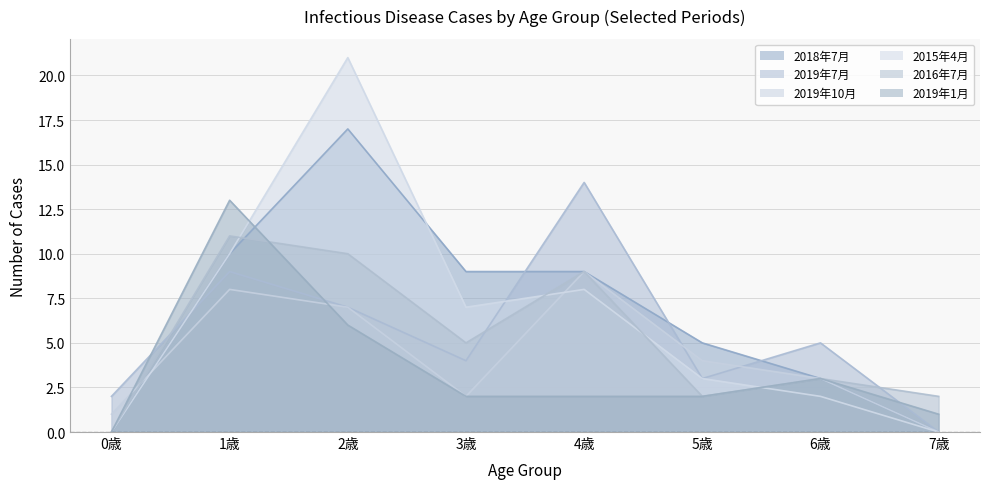

Between which two adjacent categories do 2016年7月 and 2019年1月 first intersect?

1歳 and 2歳